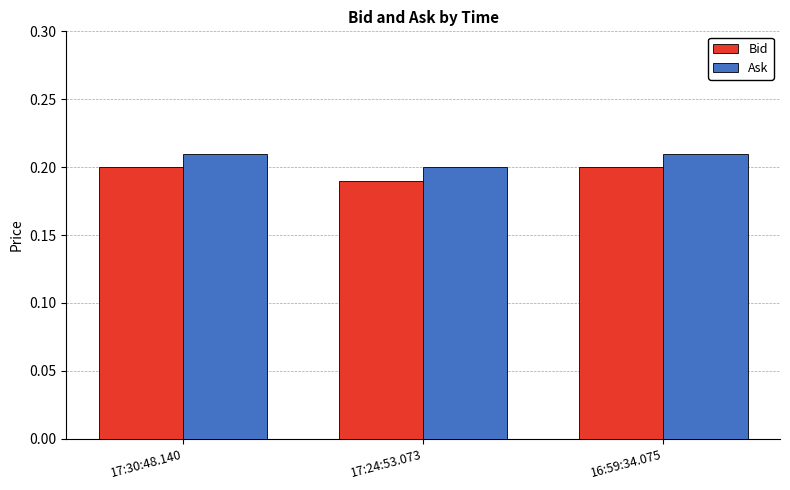

Which category has the lowest value in the Bid series?

17:24:53.073